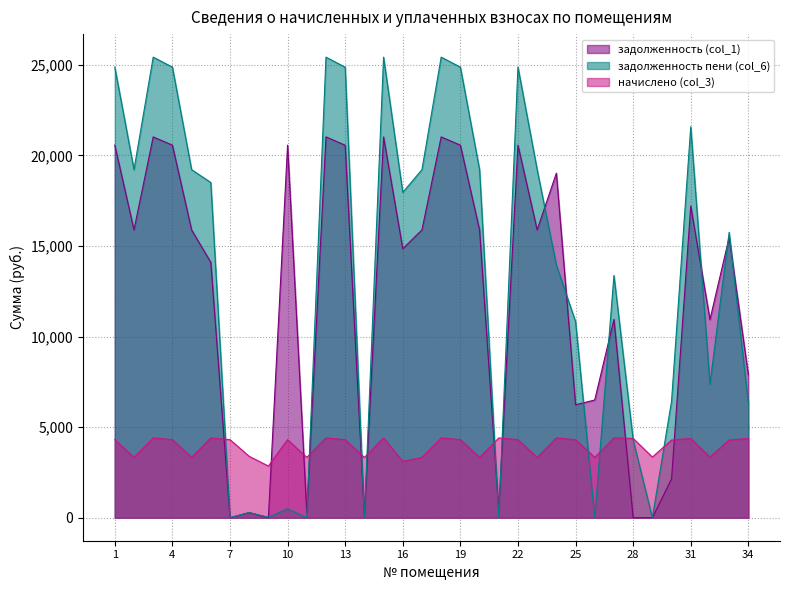

How many values in задолженность (col_1) are above zero?

31